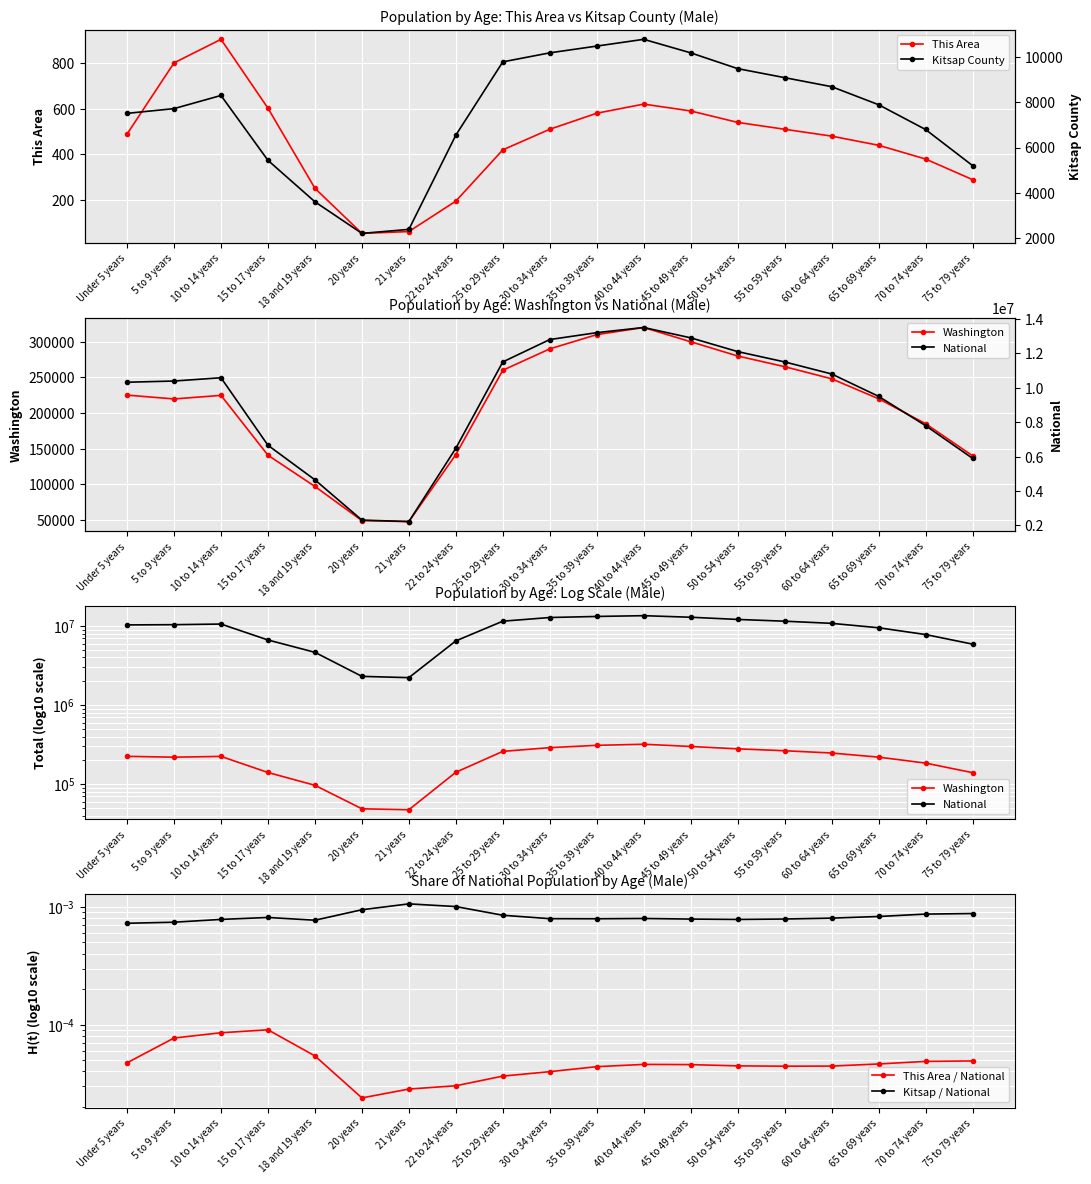

True or false: Kitsap County and Washington intersect in this chart.

False